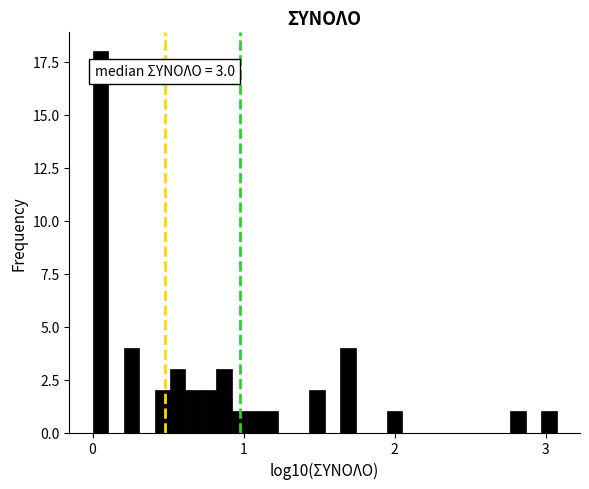

Around what value on the x-axis is the tallest bar? Give the approximate position of its centre, as read against the axis.

0.1